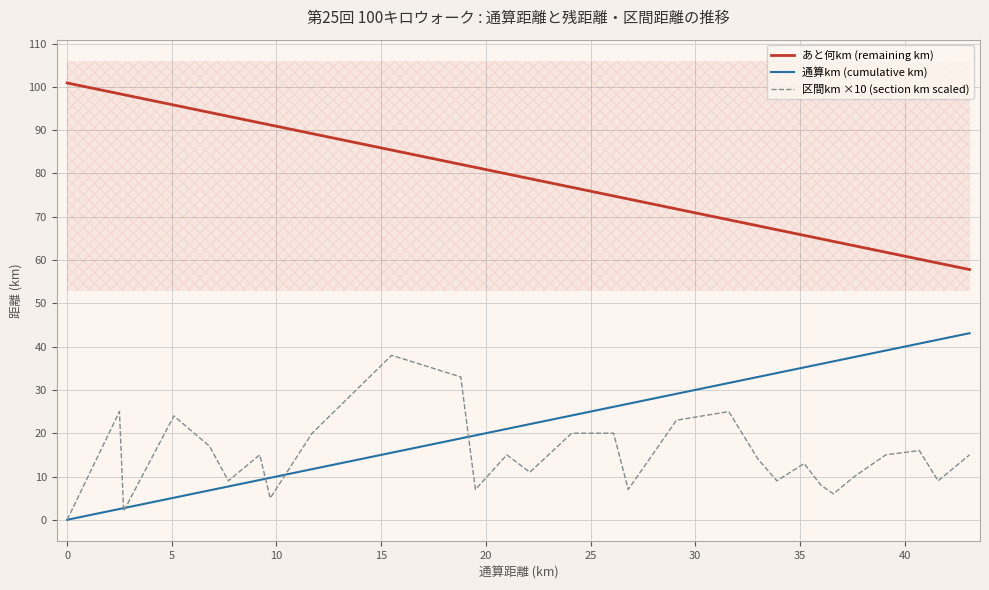

True or false: 通算km (cumulative km) and あと何km (remaining km) cross at least once.

False